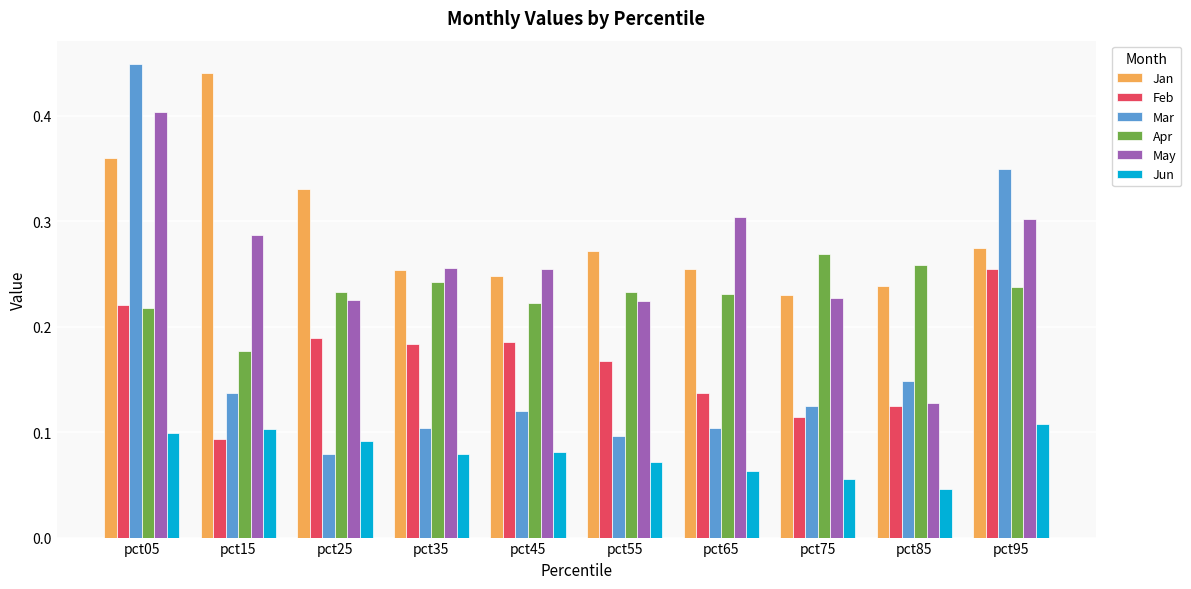

What are all the series names shown in the legend?

Jan, Feb, Mar, Apr, May, Jun